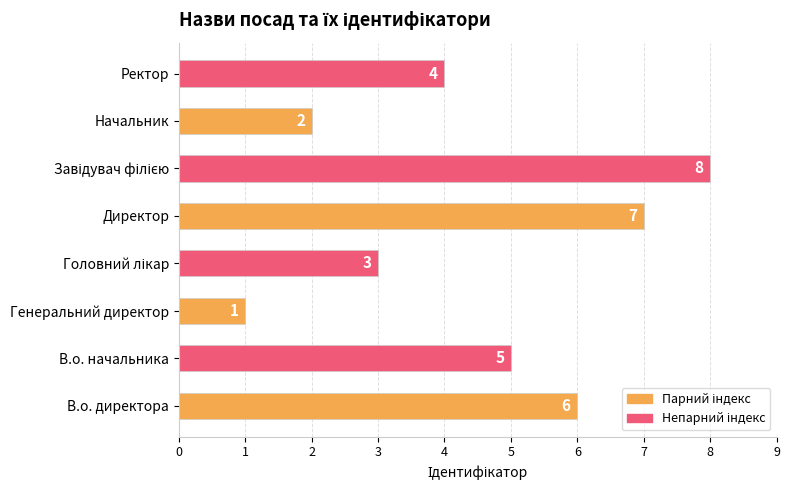

Which has a higher value, Ректор or Генеральний директор?

Ректор